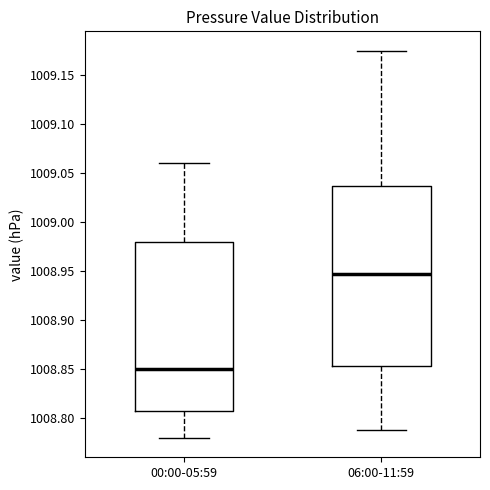

Where is the lower edge of the box for 06:00-11:59 on the y-axis? The values are not printed on the chart, so give them approximately, as read against the axis.

1008.855